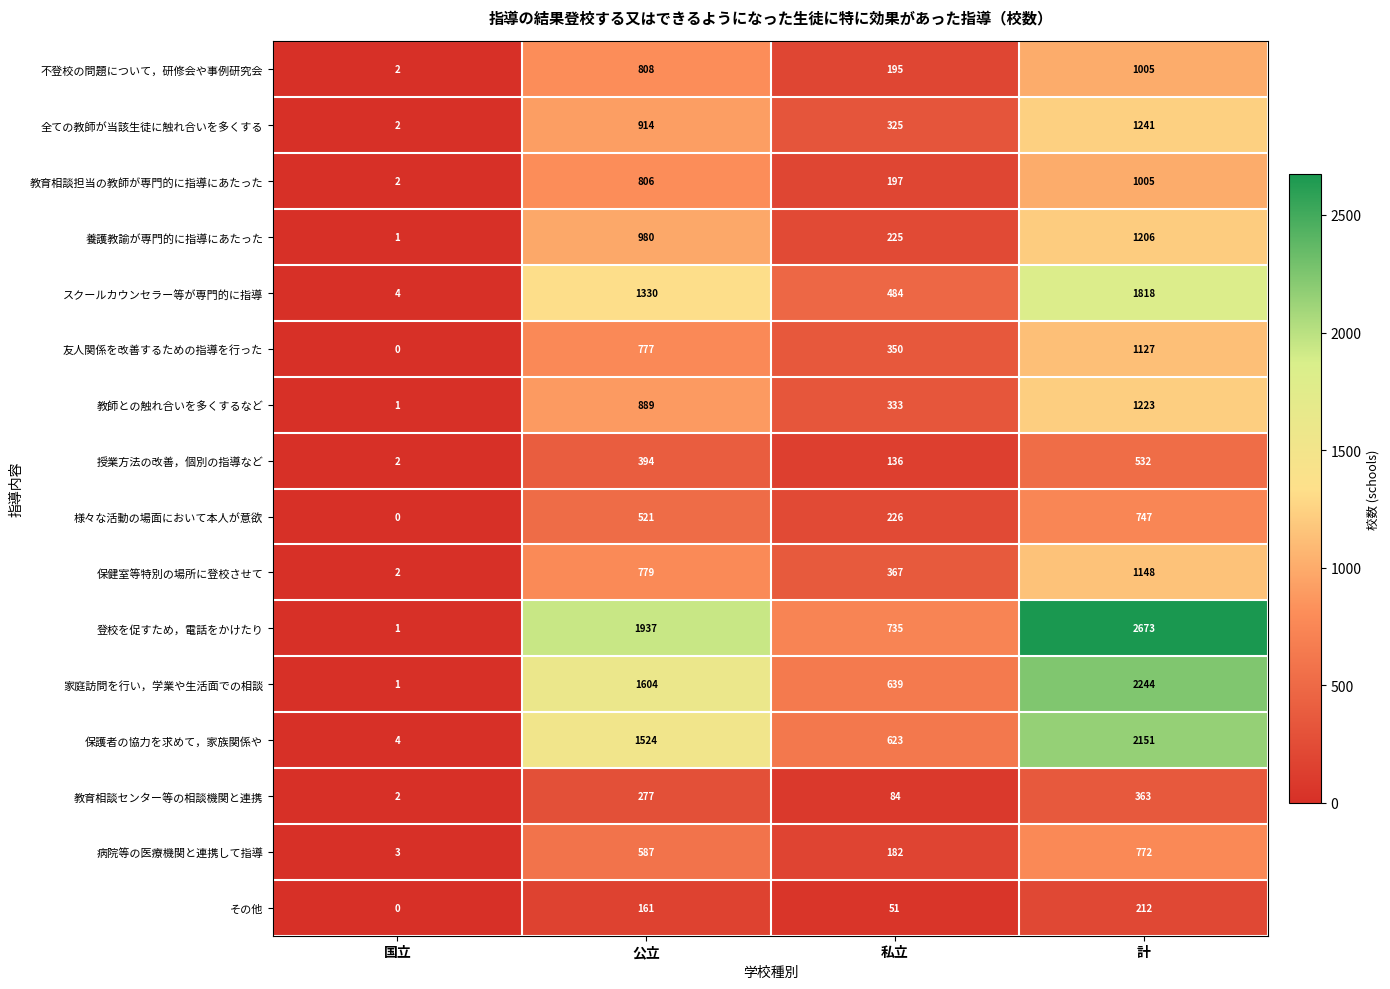

At 公立, list the series in order from largest to smallest.

登校を促すため，電話をかけたり, 家庭訪問を行い，学業や生活面での相談, 保護者の協力を求めて，家族関係や, スクールカウンセラー等が専門的に指導, 養護教諭が専門的に指導にあたった, 全ての教師が当該生徒に触れ合いを多くする, 教師との触れ合いを多くするなど, 不登校の問題について，研修会や事例研究会, 教育相談担当の教師が専門的に指導にあたった, 保健室等特別の場所に登校させて, 友人関係を改善するための指導を行った, 病院等の医療機関と連携して指導, 様々な活動の場面において本人が意欲, 授業方法の改善，個別の指導など, 教育相談センター等の相談機関と連携, その他